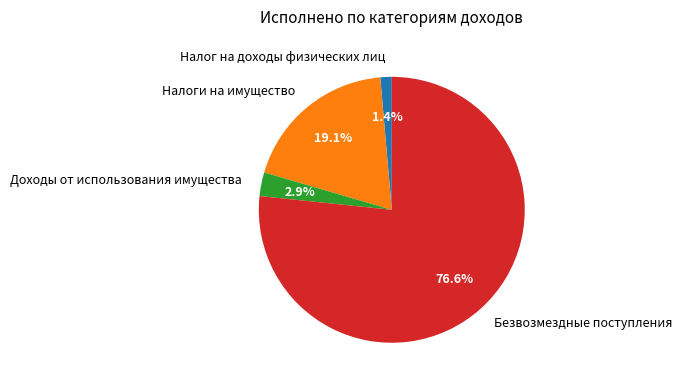

Between Налог на доходы физических лиц and Безвозмездные поступления, which is larger?

Безвозмездные поступления